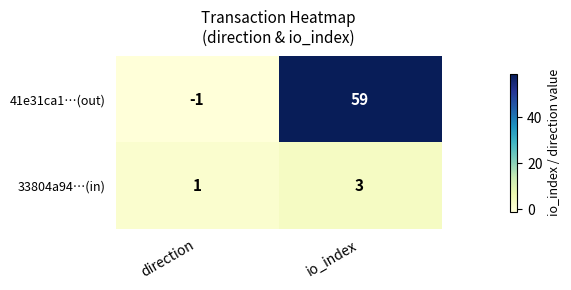

Which series has the widest spread of values?

41e31ca1…(out)